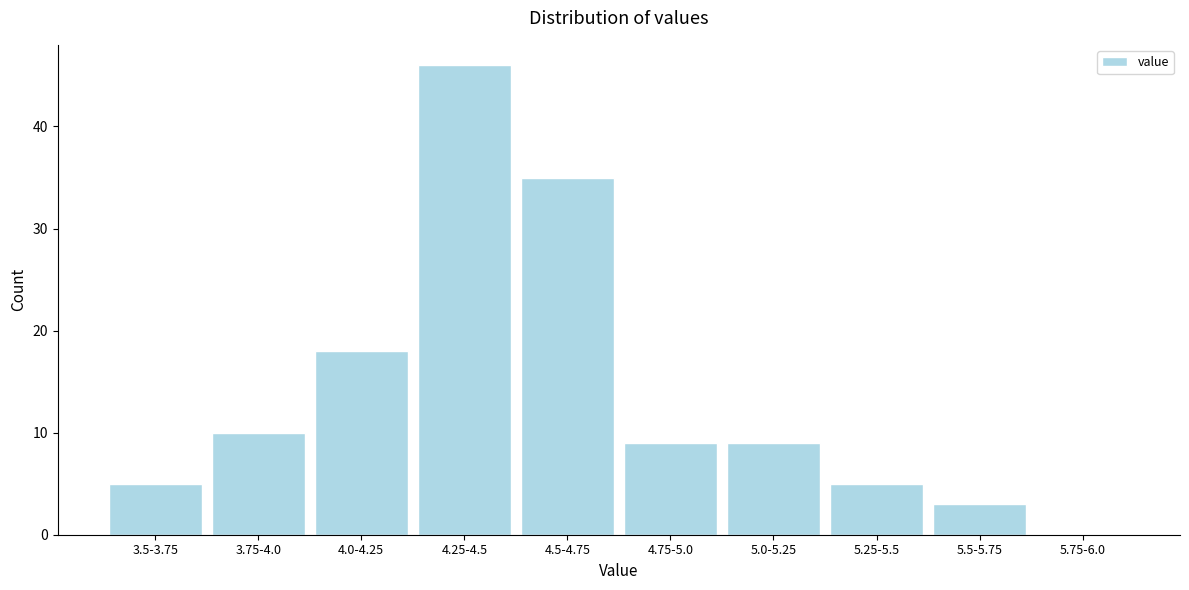

Reading right to left, list all the values displayed in this chart.

5.75-6.0=0	5.5-5.75=3	5.25-5.5=5	5.0-5.25=9	4.75-5.0=9	4.5-4.75=35	4.25-4.5=46	4.0-4.25=18	3.75-4.0=10	3.5-3.75=5